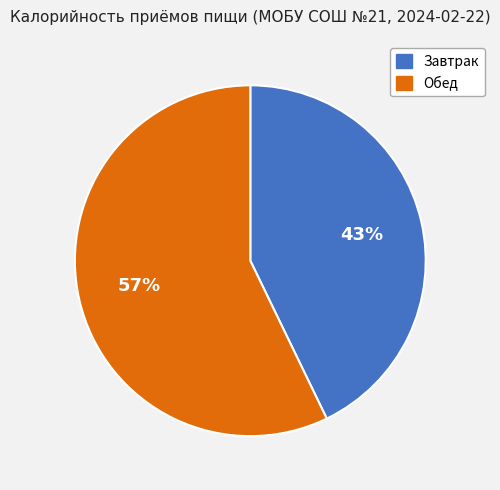

What is the largest slice in the pie chart?

Обед